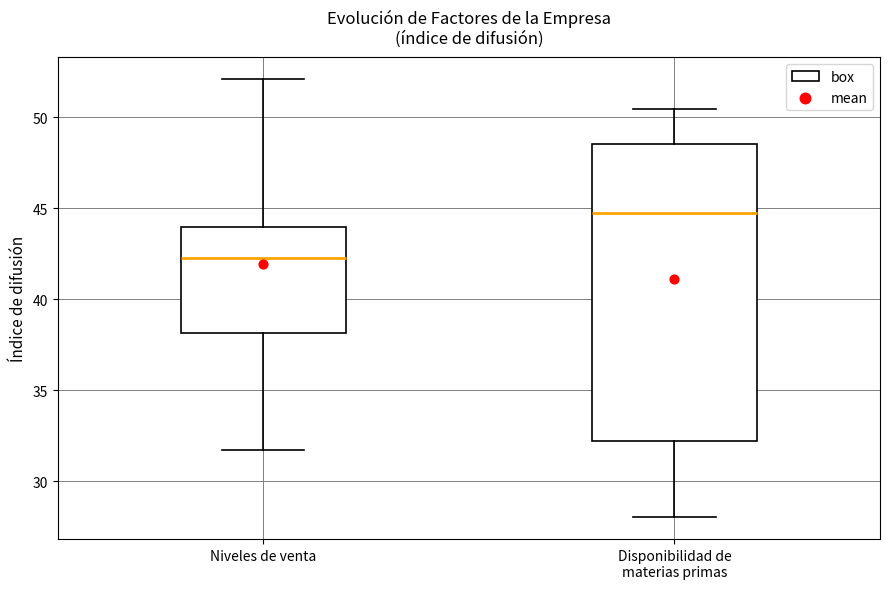

Reading left to right, transcribe this box plot: for each box, give where its median line is, the range the box spans, and where its two whiskers end, as read against the y-axis. The values are not printed on the chart, so give them approximately, as read against the axis.

Niveles de venta: median 42.5, box 38.0 to 44.0, whiskers 31.5 to 52.0
Disponibilidad de materias primas: median 44.5, box 32.0 to 48.5, whiskers 28.0 to 50.5